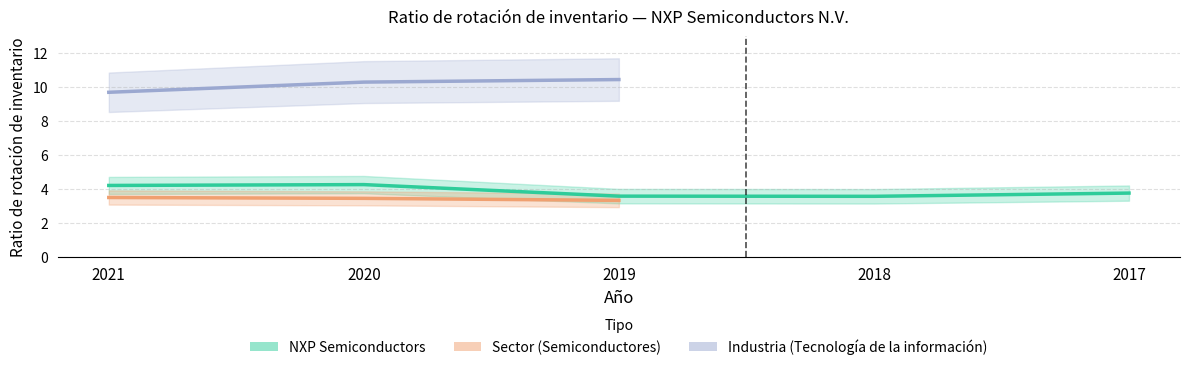

True or false: Industry (IT) and Sector (Semiconductors) cross at least once.

False